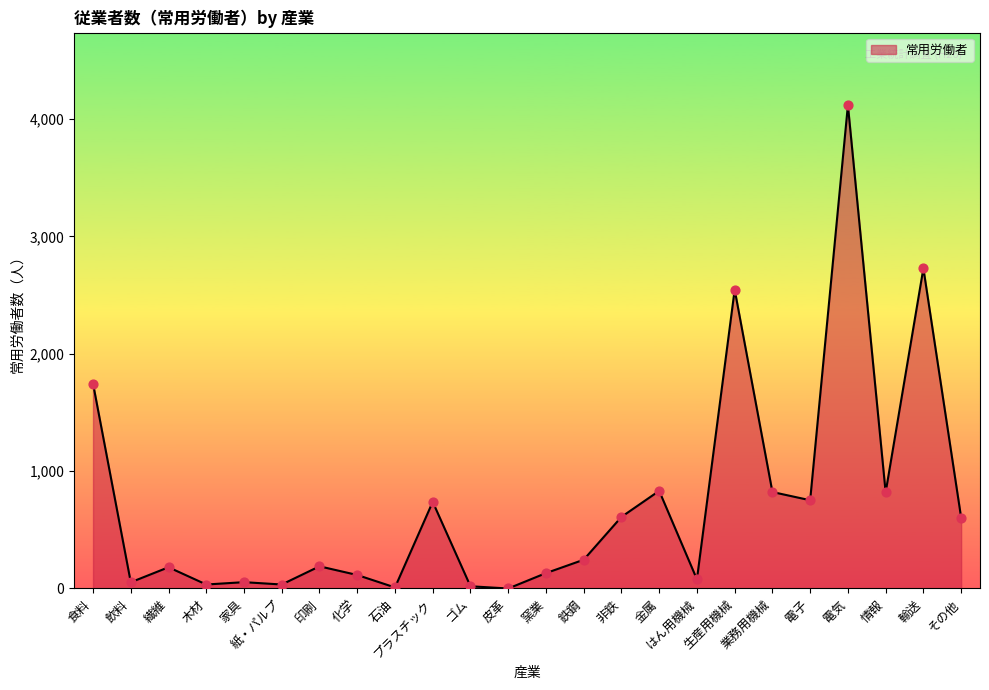

Between 化学 and 鉄鋼, which is larger?

鉄鋼